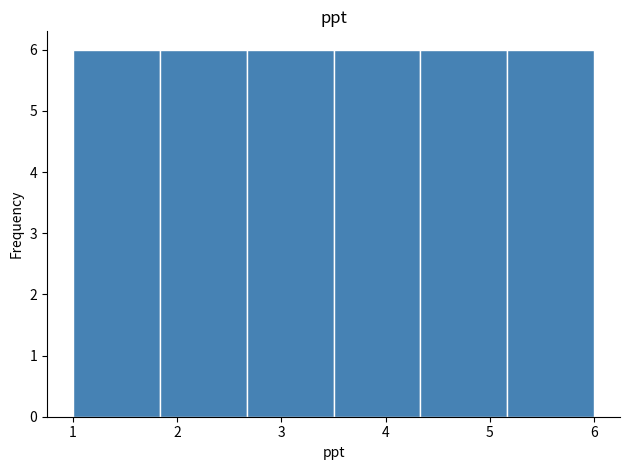

Reading left to right, transcribe this chart: for each bar, give the range it covers on the x-axis and its height. Neither the bar edges nor the heights are printed on the chart, so give them approximately, as read against the axes.

1.0 to 1.8: 6
1.8 to 2.7: 6
2.7 to 3.5: 6
3.5 to 4.3: 6
4.3 to 5.2: 6
5.2 to 6.0: 6